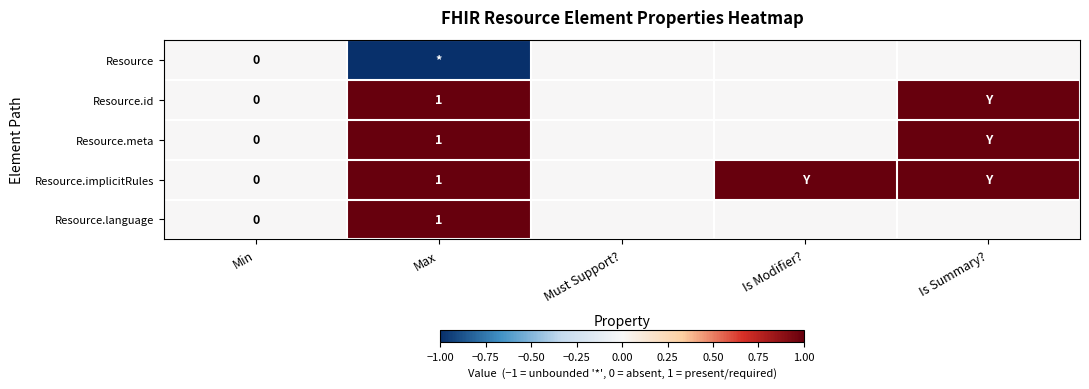

The value of Resource.id at Max is 1. True or false?

True